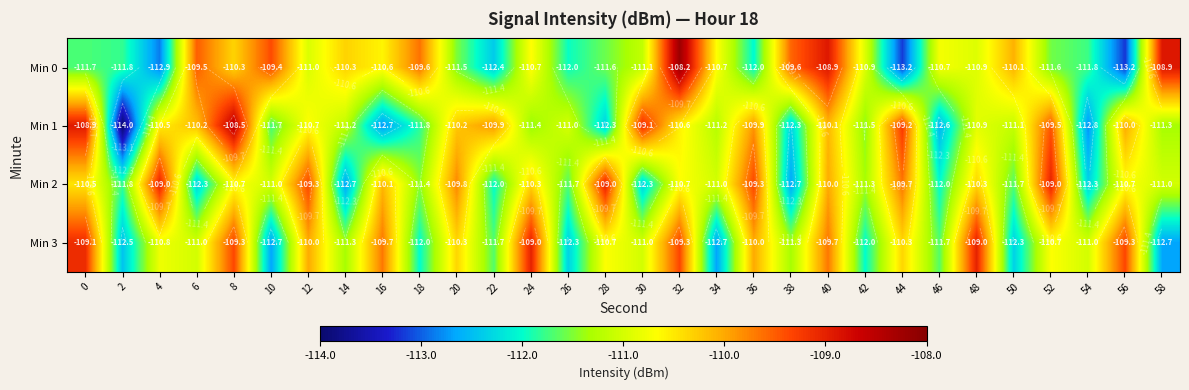

Is it true that Min 3 equals -49.7 at 6?

False